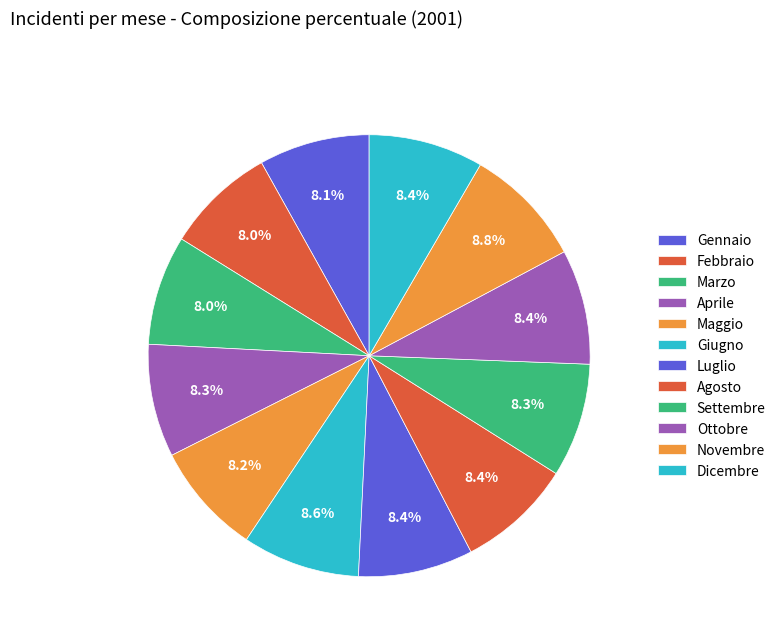

To the nearest percent, what percentage of the pie is Giugno?

9%